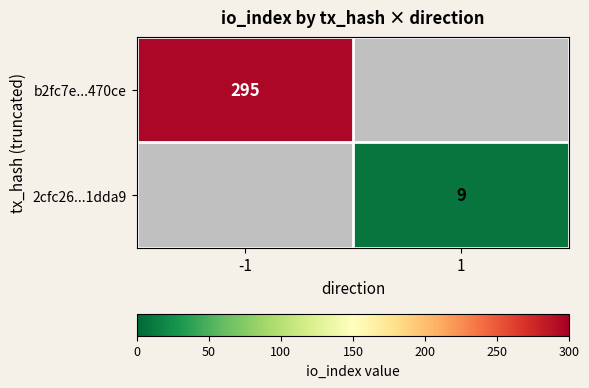

Which has a higher value, 1 or -1?

-1